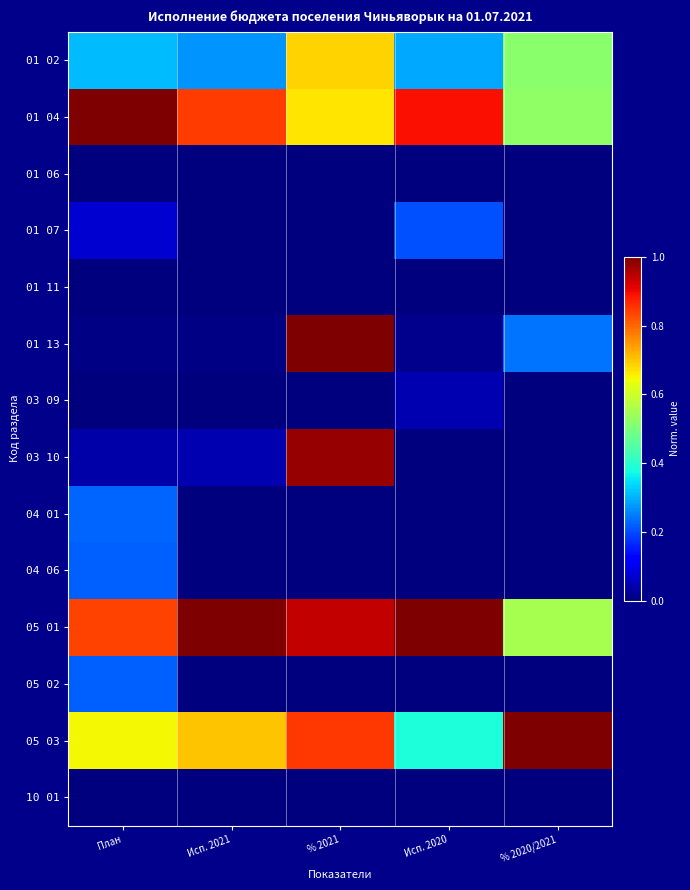

Reading right to left, list all the values displayed in this chart.

01 02: % 2020/2021=0.5	Исп. 2020=0.3	% 2021=0.7	Исп. 2021=0.3	План=0.3
01 04: % 2020/2021=0.5	Исп. 2020=0.9	% 2021=0.7	Исп. 2021=0.8	План=1.0
01 06: % 2020/2021=0.0	Исп. 2020=0.0	% 2021=0.0	Исп. 2021=0.0	План=0.0
01 07: % 2020/2021=0.0	Исп. 2020=0.2	% 2021=0.0	Исп. 2021=0.0	План=0.1
01 11: % 2020/2021=0.0	Исп. 2020=0.0	% 2021=0.0	Исп. 2021=0.0	План=0.0
01 13: % 2020/2021=0.2	Исп. 2020=0.0	% 2021=1.0	Исп. 2021=0.0	План=0.0
03 09: % 2020/2021=0.0	Исп. 2020=0.0	% 2021=0.0	Исп. 2021=0.0	План=0.0
03 10: % 2020/2021=0.0	Исп. 2020=0.0	% 2021=1.0	Исп. 2021=0.0	План=0.0
04 01: % 2020/2021=0.0	Исп. 2020=0.0	% 2021=0.0	Исп. 2021=0.0	План=0.2
04 06: % 2020/2021=0.0	Исп. 2020=0.0	% 2021=0.0	Исп. 2021=0.0	План=0.2
05 01: % 2020/2021=0.6	Исп. 2020=1.0	% 2021=0.9	Исп. 2021=1.0	План=0.8
05 02: % 2020/2021=0.0	Исп. 2020=0.0	% 2021=0.0	Исп. 2021=0.0	План=0.2
05 03: % 2020/2021=1.0	Исп. 2020=0.4	% 2021=0.9	Исп. 2021=0.7	План=0.6
10 01: % 2020/2021=0.0	Исп. 2020=0.0	% 2021=0.0	Исп. 2021=0.0	План=0.0